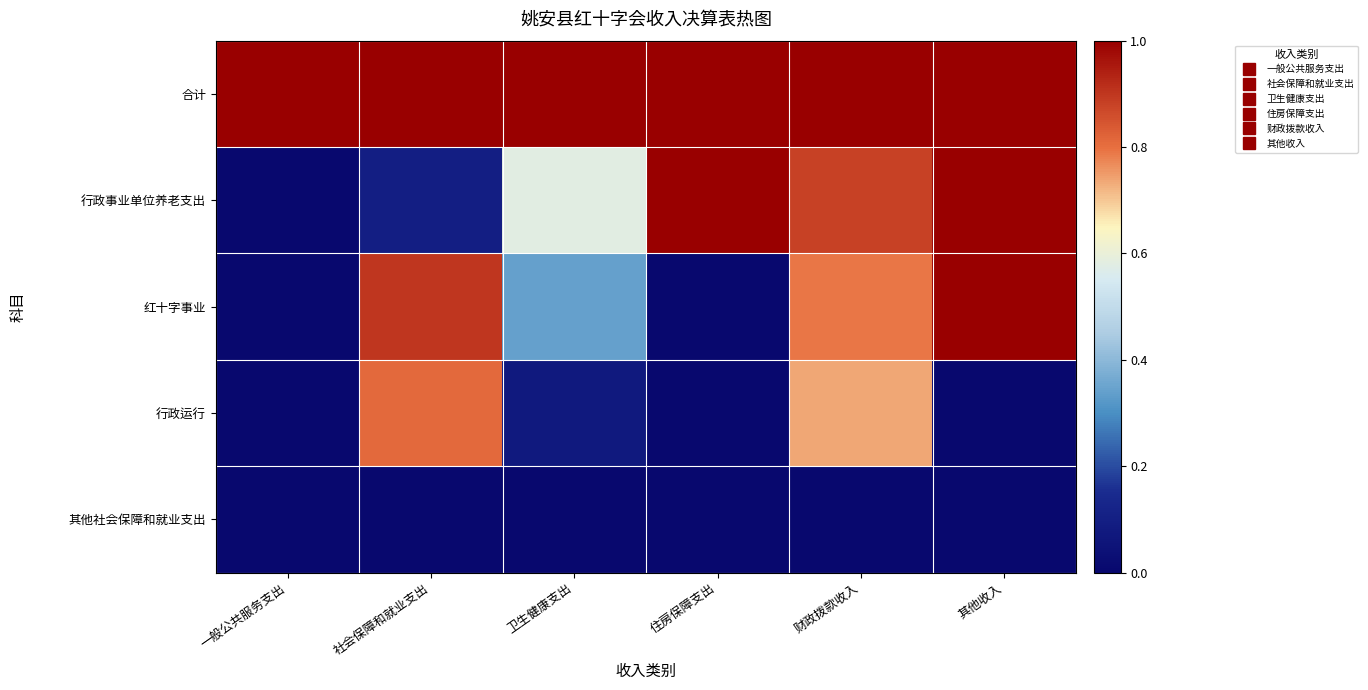

Reading right to left, list all the values displayed in this chart.

合计: 其他收入=1.0	财政拨款收入=1.0	住房保障支出=1.0	卫生健康支出=1.0	社会保障和就业支出=1.0	一般公共服务支出=1.0
行政事业单位养老支出: 其他收入=1.0	财政拨款收入=0.9	住房保障支出=1.0	卫生健康支出=0.6	社会保障和就业支出=0.1	一般公共服务支出=0.0
红十字事业: 其他收入=1.0	财政拨款收入=0.8	住房保障支出=0.0	卫生健康支出=0.3	社会保障和就业支出=0.9	一般公共服务支出=0.0
行政运行: 其他收入=0.0	财政拨款收入=0.7	住房保障支出=0.0	卫生健康支出=0.1	社会保障和就业支出=0.8	一般公共服务支出=0.0
其他社会保障和就业支出: 其他收入=0.0	财政拨款收入=0.0	住房保障支出=0.0	卫生健康支出=0.0	社会保障和就业支出=0.0	一般公共服务支出=0.0